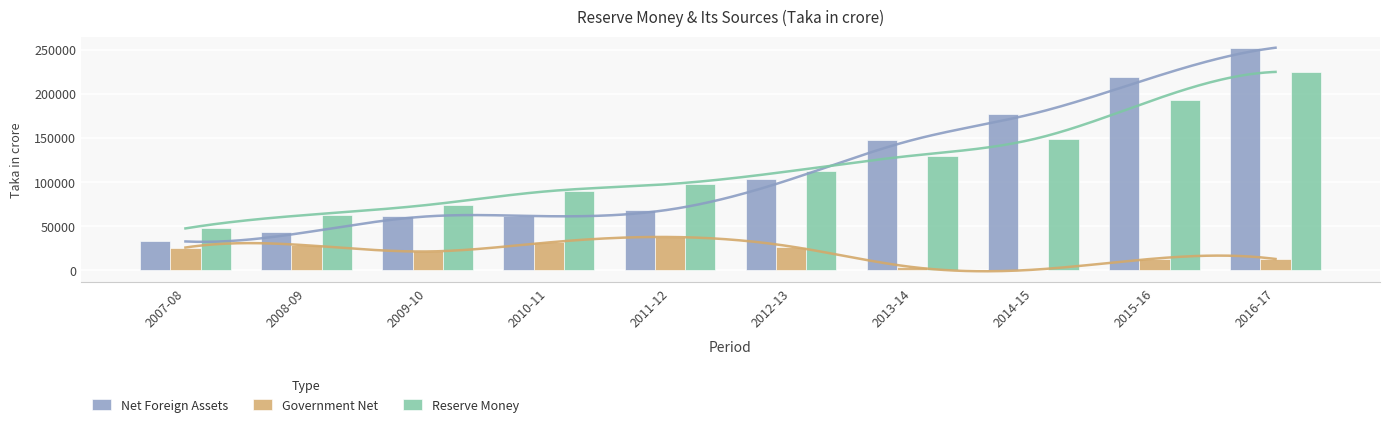

Reading left to right, what are all the values shown in this chart?

Net Foreign Assets: 32813.8	43227.5	61181.0	61342.1	68930.1	103246.0	147496.6	177401.3	218904.1	252027.0
Government Net: 25927.7	28471.5	21471.2	31710.5	37854.9	27069.0	3840.6	810.5	13373.7	12977.7
Reserve Money: 47562.1	62749.4	74142.8	89734.4	97802.7	112489.4	129875.3	148482.5	193201.3	224659.4